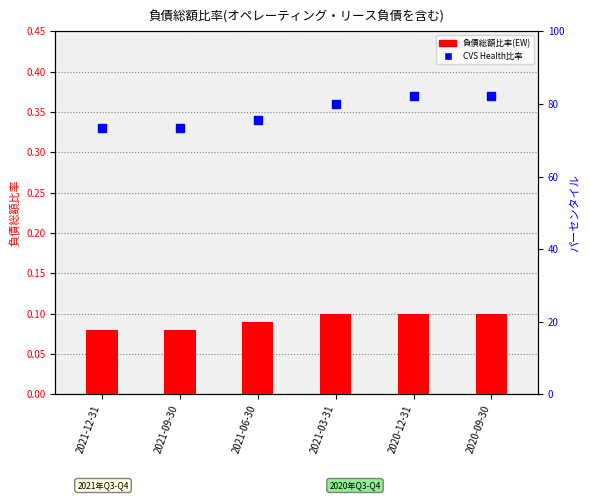

What is the total value across all series at 2021-03-31?

80.1